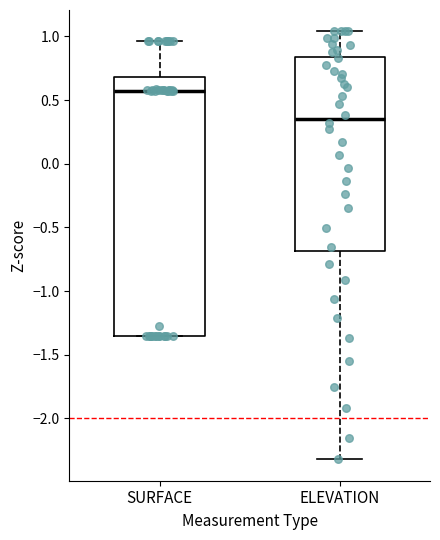

Where is the upper edge of the box for SURFACE on the y-axis? The values are not printed on the chart, so give them approximately, as read against the axis.

0.70